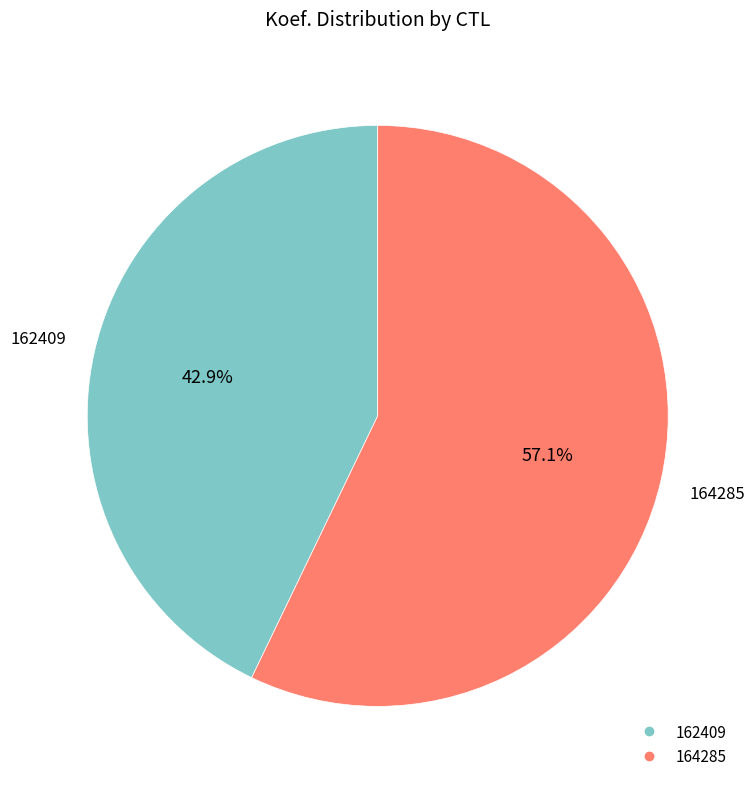

Which slice represents more than half of the pie?

164285